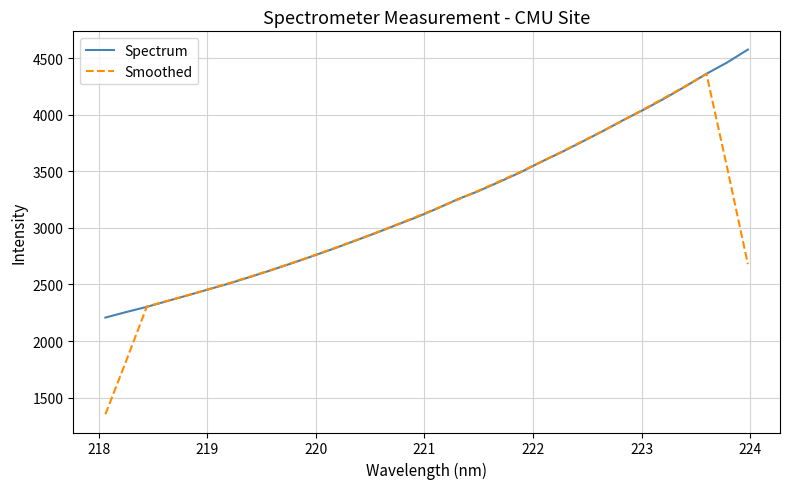

What are all the series names shown in the legend?

Spectrum, Smoothed